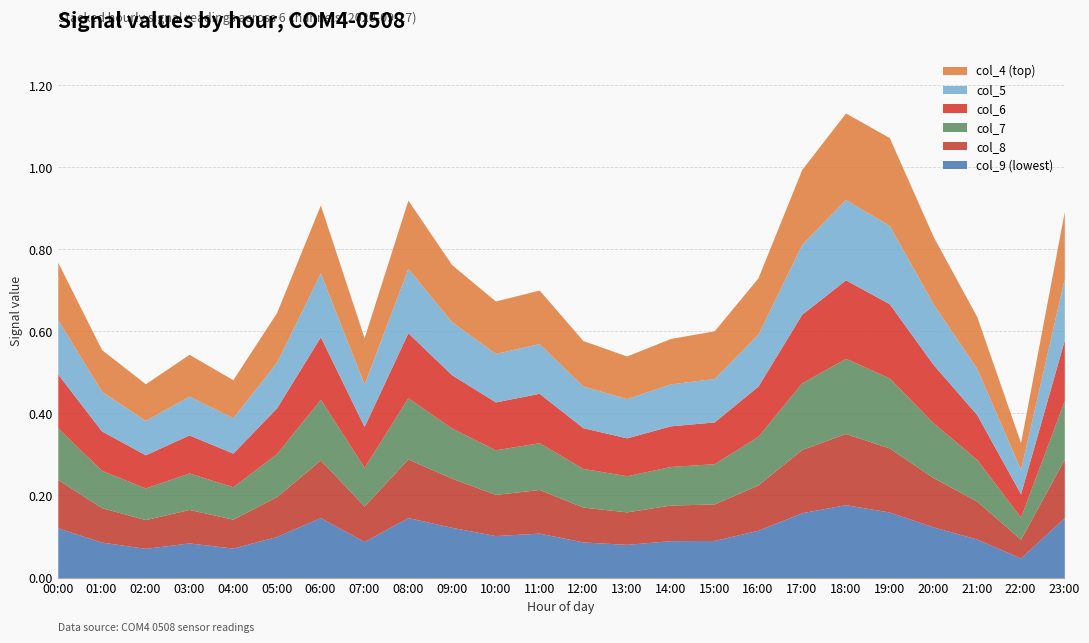

Where is col_6 nearest to the value 0?

22:00